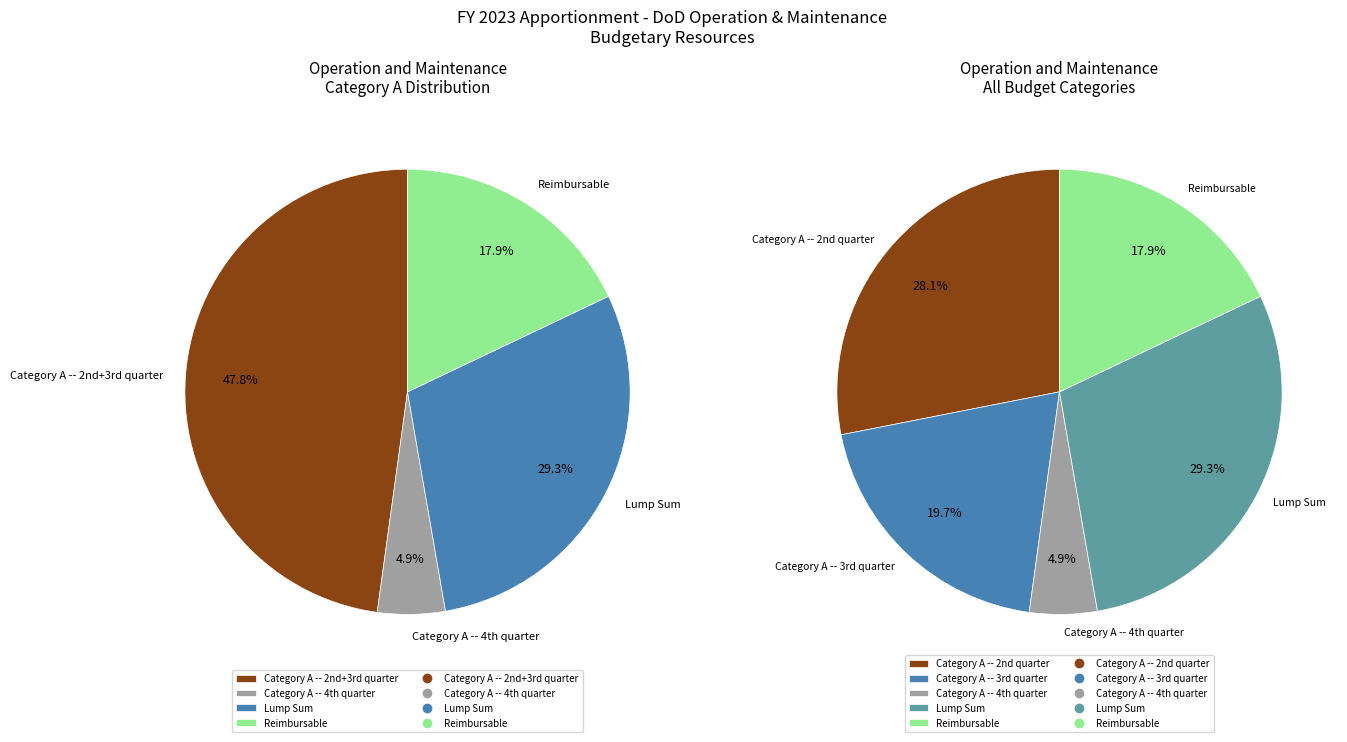

To the nearest percent, what percentage of the pie is Lump Sum?

29%